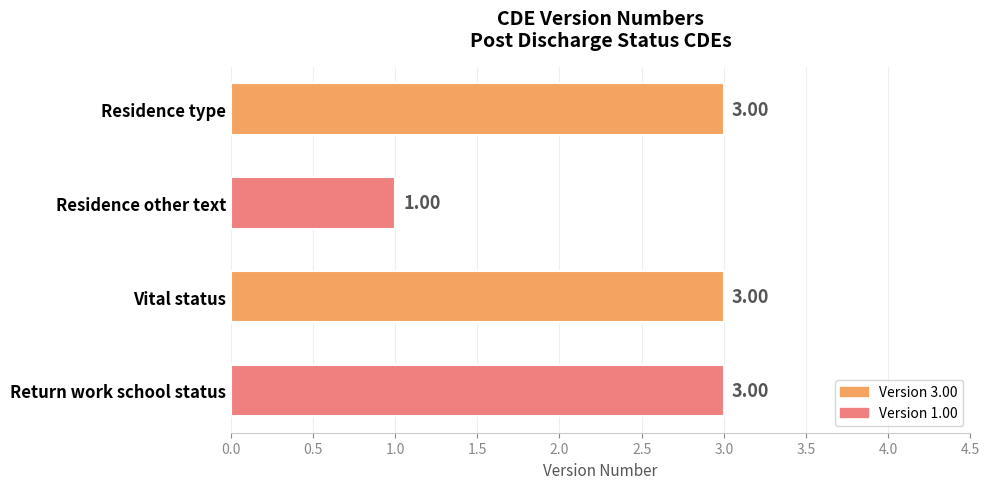

Approximately how many times larger is the value at Vital status compared to Residence type?

1.0